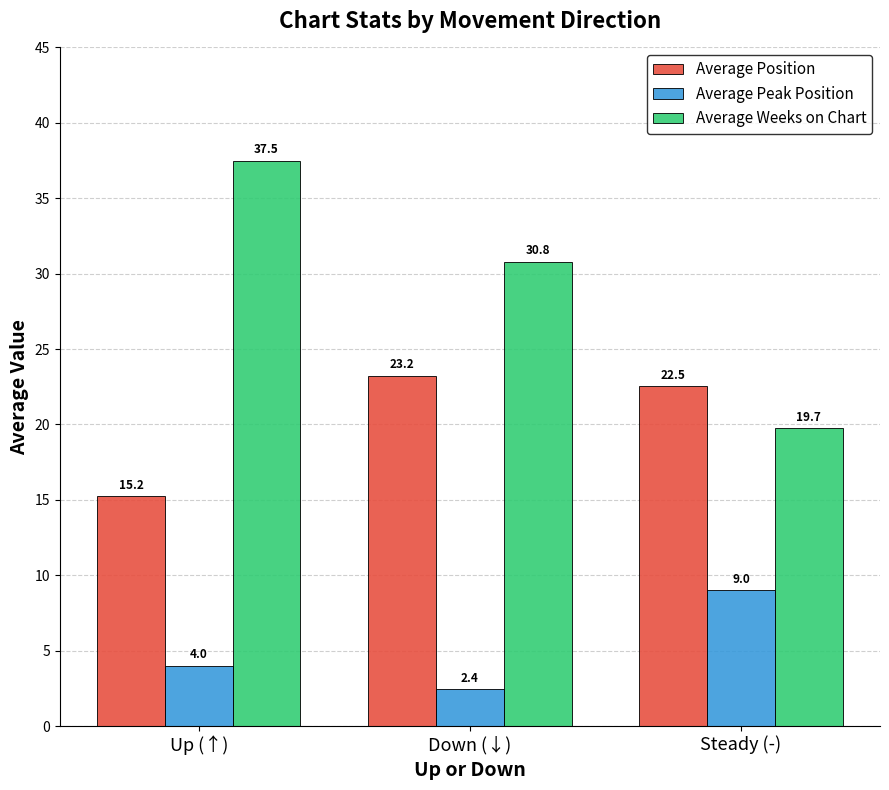

List the series in order of their peak value, highest first.

Average Weeks on Chart, Average Position, Average Peak Position